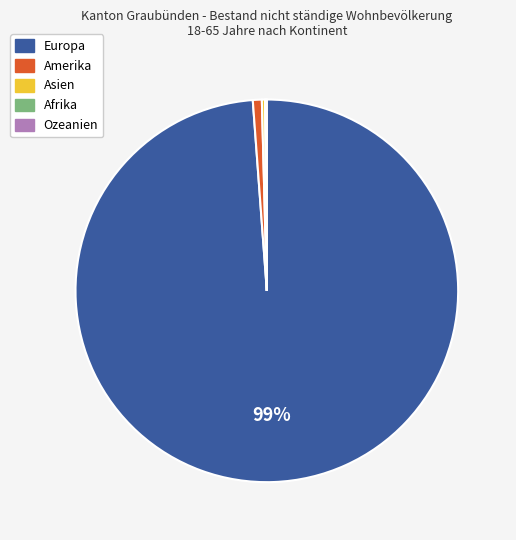

To the nearest percent, what is the average slice percentage?

20%